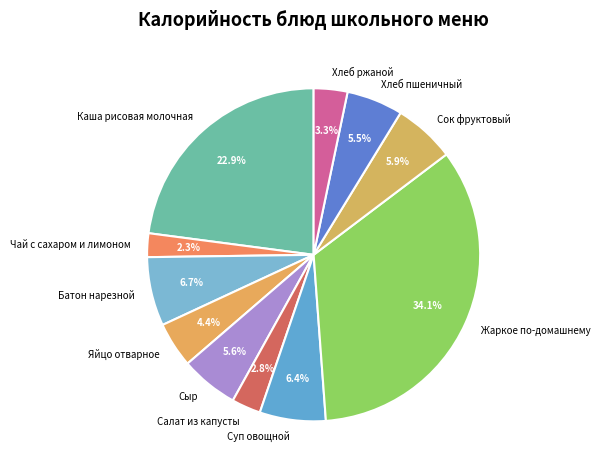

Between Яйцо отварное and Чай с сахаром и лимоном, which is larger?

Яйцо отварное